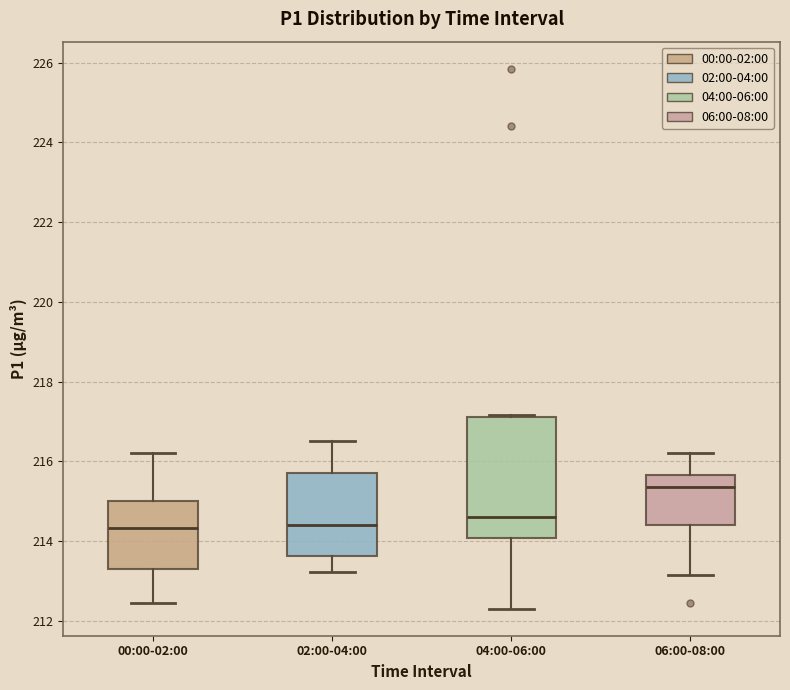

Comparing the boxes themselves (not the whiskers), which one is the tallest?

04:00-06:00